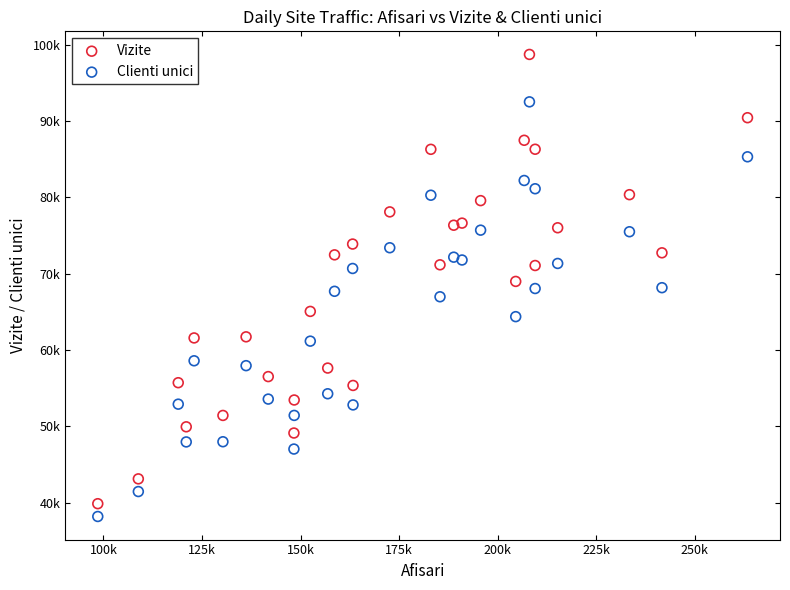

What are all the series names shown in the legend?

Vizite, Clienti unici